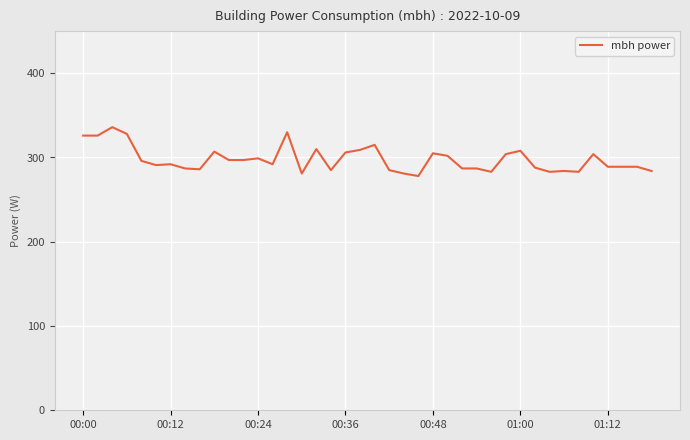

What is the minimum value shown in the chart?

278